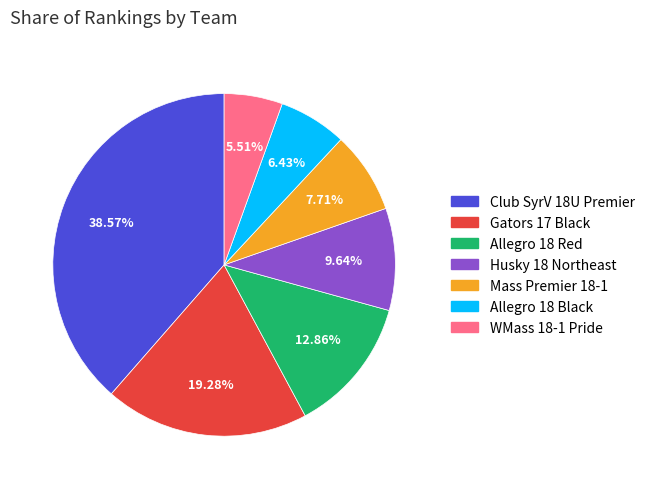

Rank the categories by value from lowest to highest.

WMass 18-1 Pride, Allegro 18 Black, Mass Premier 18-1, Husky 18 Northeast, Allegro 18 Red, Gators 17 Black, Club SyrV 18U Premier